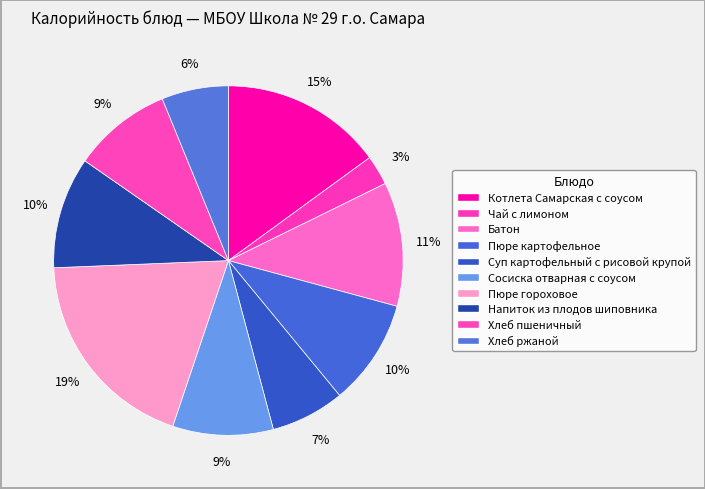

How many segments does this pie chart have?

10